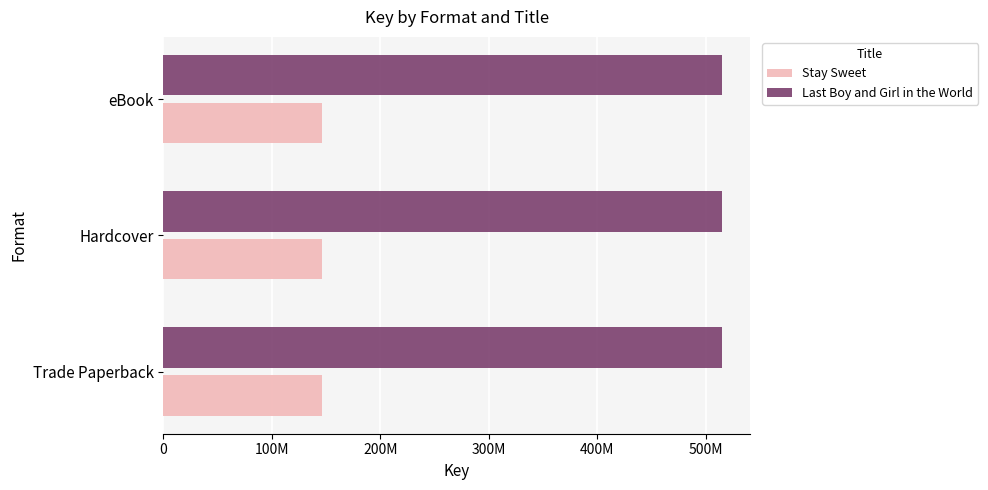

Read the Last Boy and Girl in the World value at Trade Paperback.

515207893